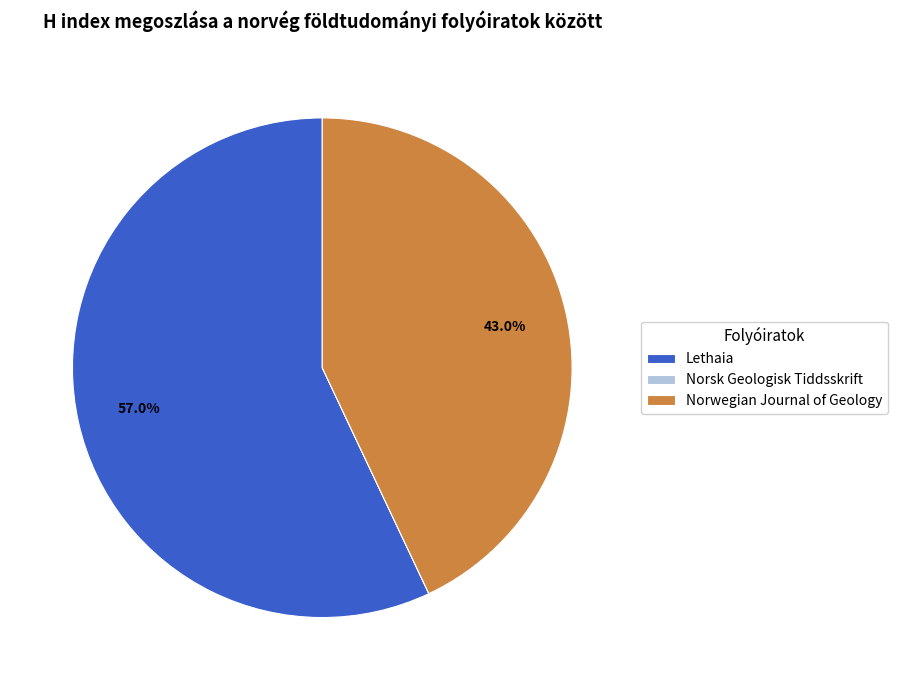

Between Norwegian Journal of Geology and Lethaia, which is larger?

Lethaia